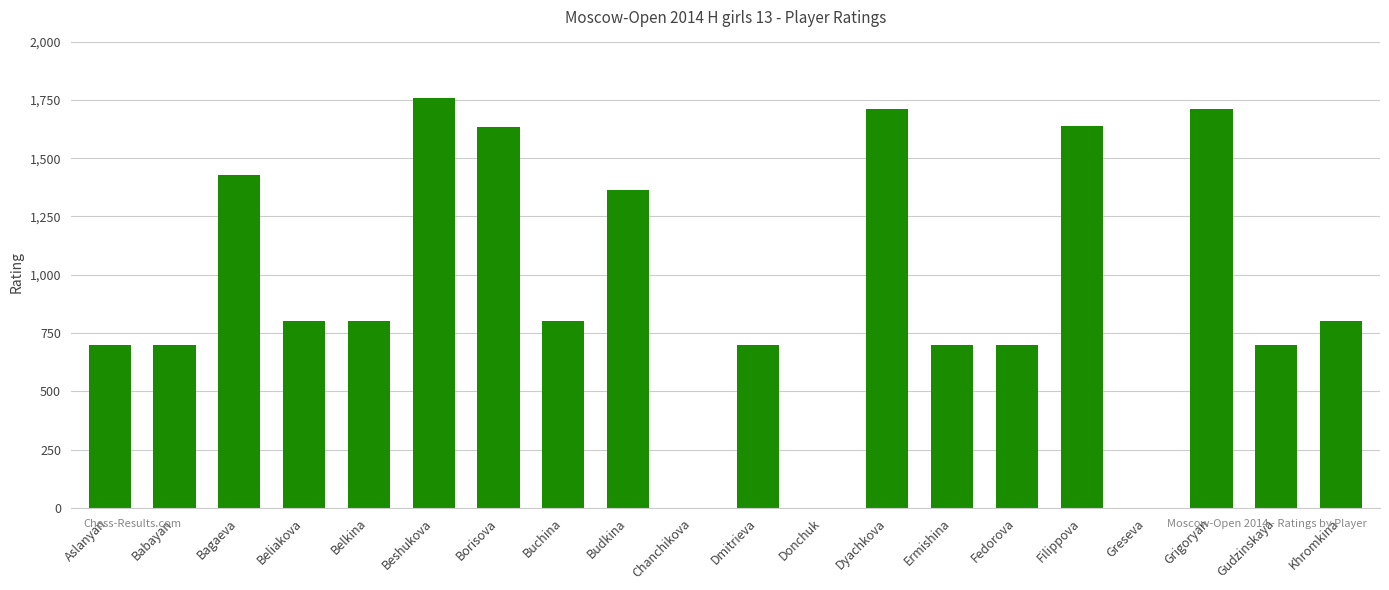

What is the approximate value at Khromkina?

800